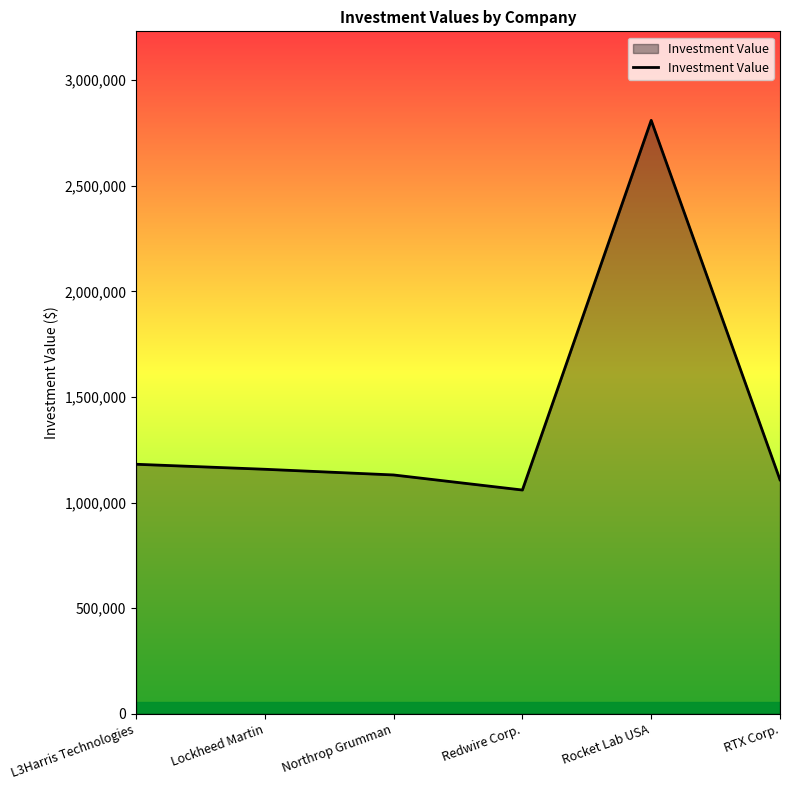

True or false: the data has more than 2 interior local peaks.

False